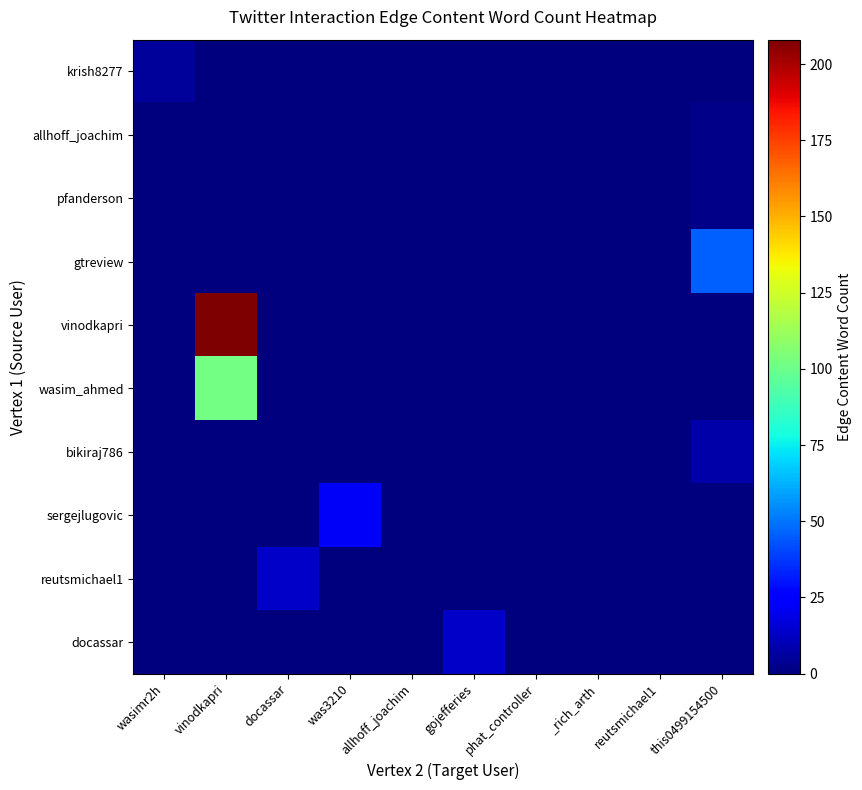

Between docassar and wasimr2h, which is larger?

wasimr2h